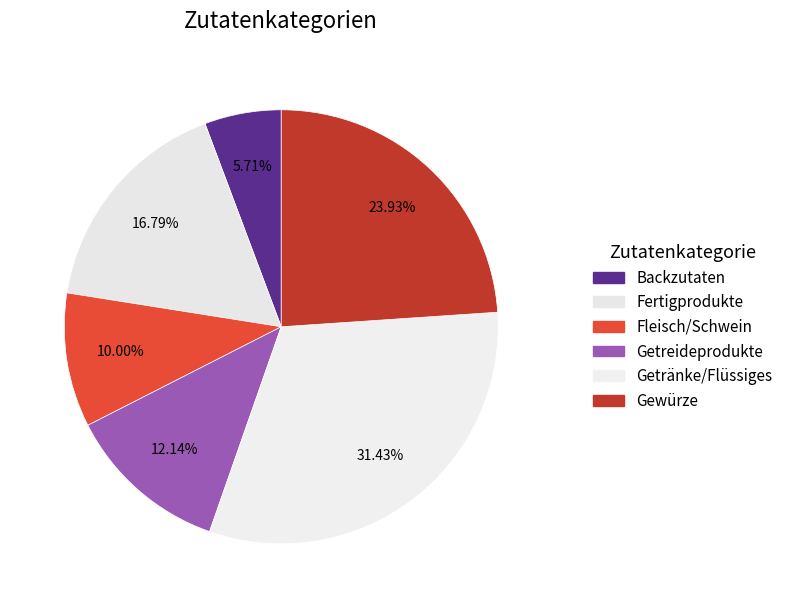

Approximately how many times larger is the value at Fertigprodukte compared to Fleisch/Schwein?

1.7